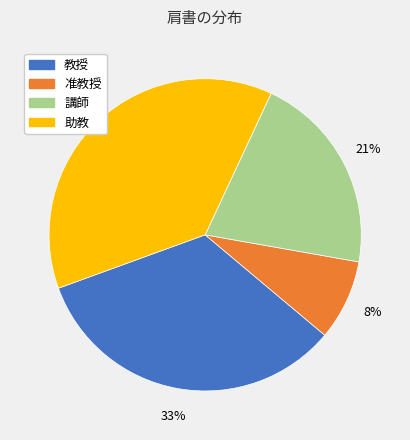

Count the number of slices in the pie.

4